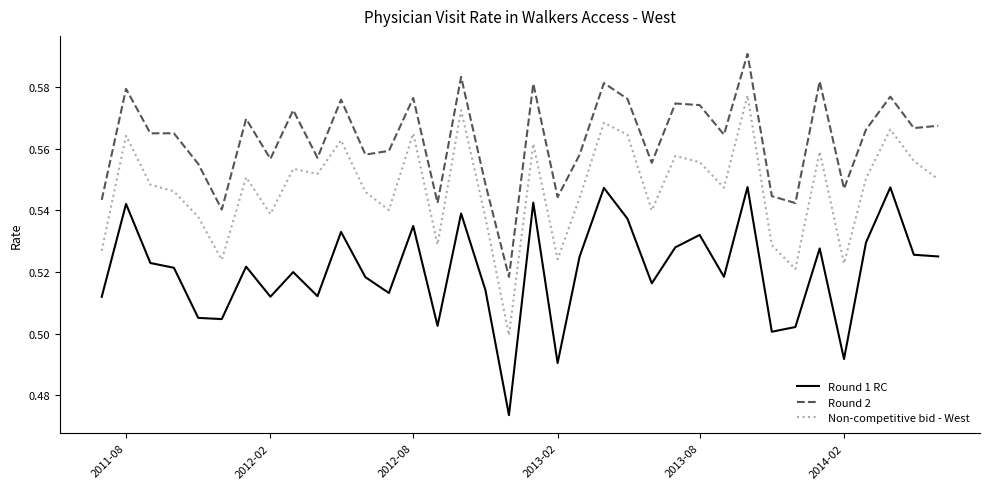

Rank the series by their maximum value, from highest to lowest.

Round 2, Non-competitive bid - West, Round 1 RC